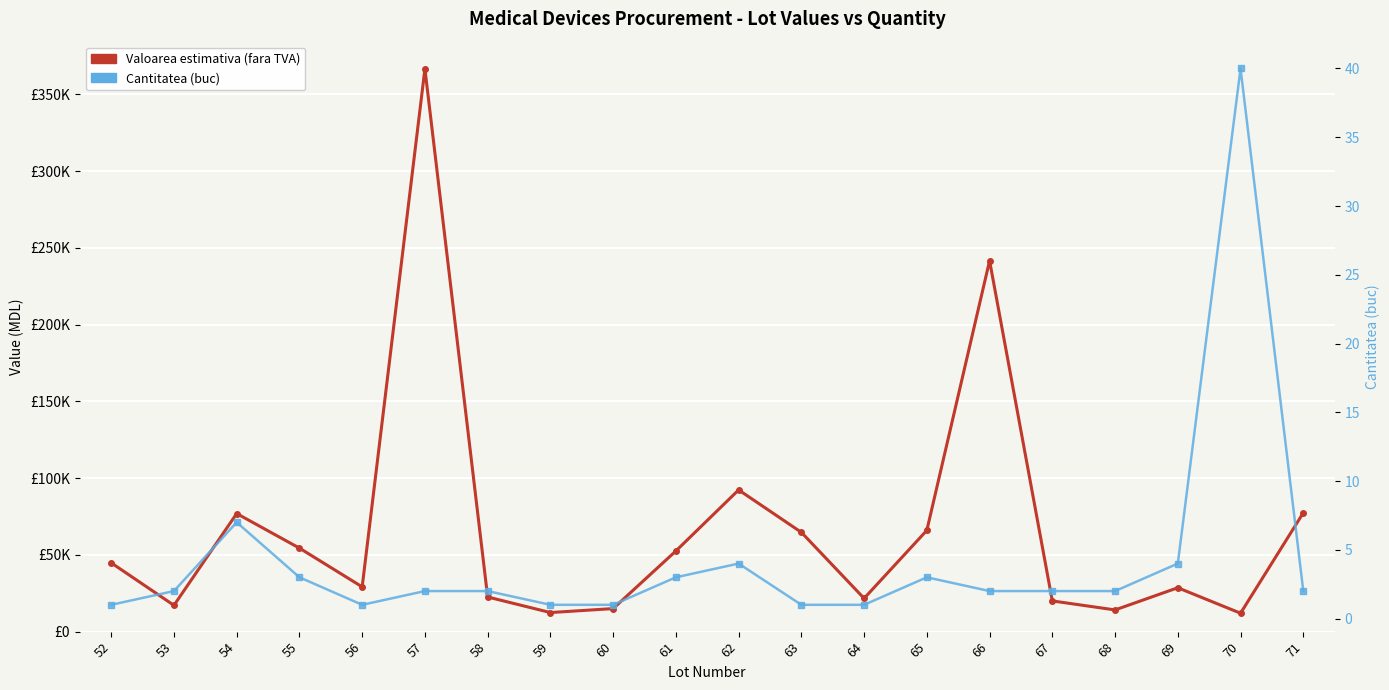

What is the total value across all series at 58?

22570